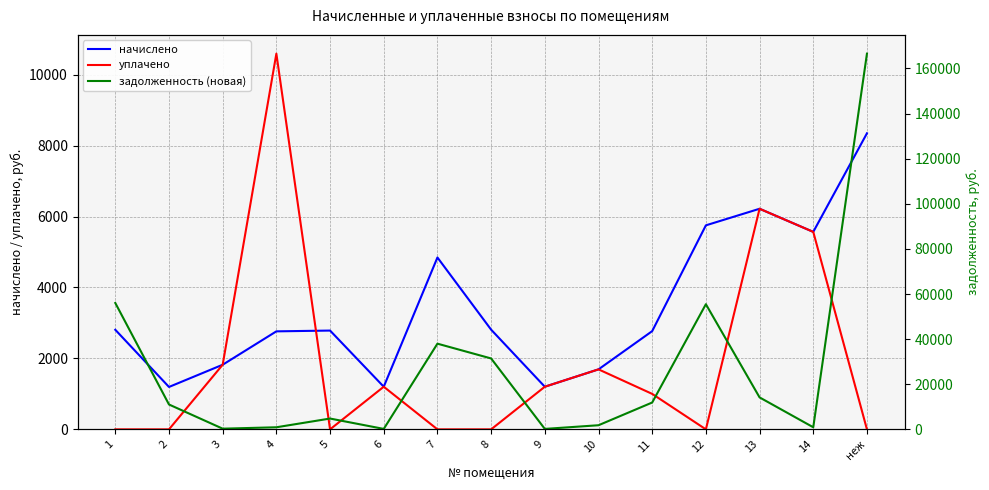

Where does the уплачено series first go above 1000?

3